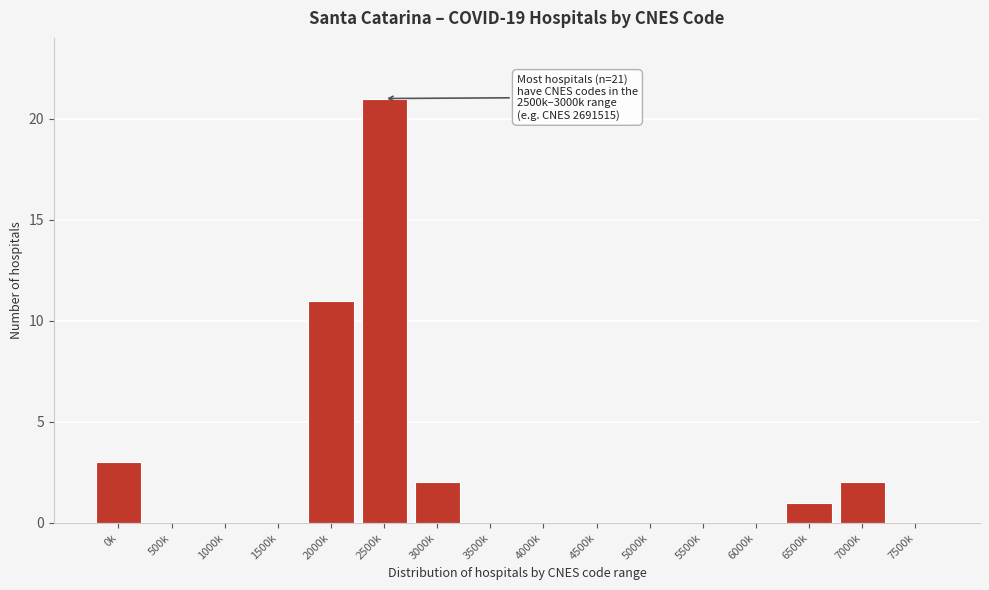

Reading right to left, list all the values displayed in this chart.

7500k=0	7000k=2	6500k=1	6000k=0	5500k=0	5000k=0	4500k=0	4000k=0	3500k=0	3000k=2	2500k=21	2000k=11	1500k=0	1000k=0	500k=0	0k=3